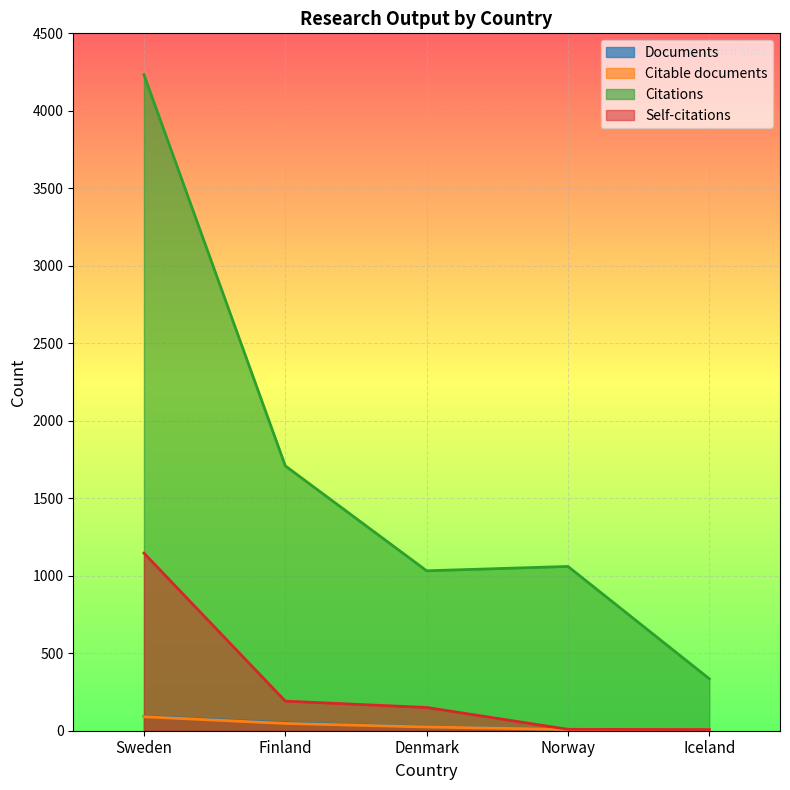

Where is Citations nearest to the value 2284?

Finland